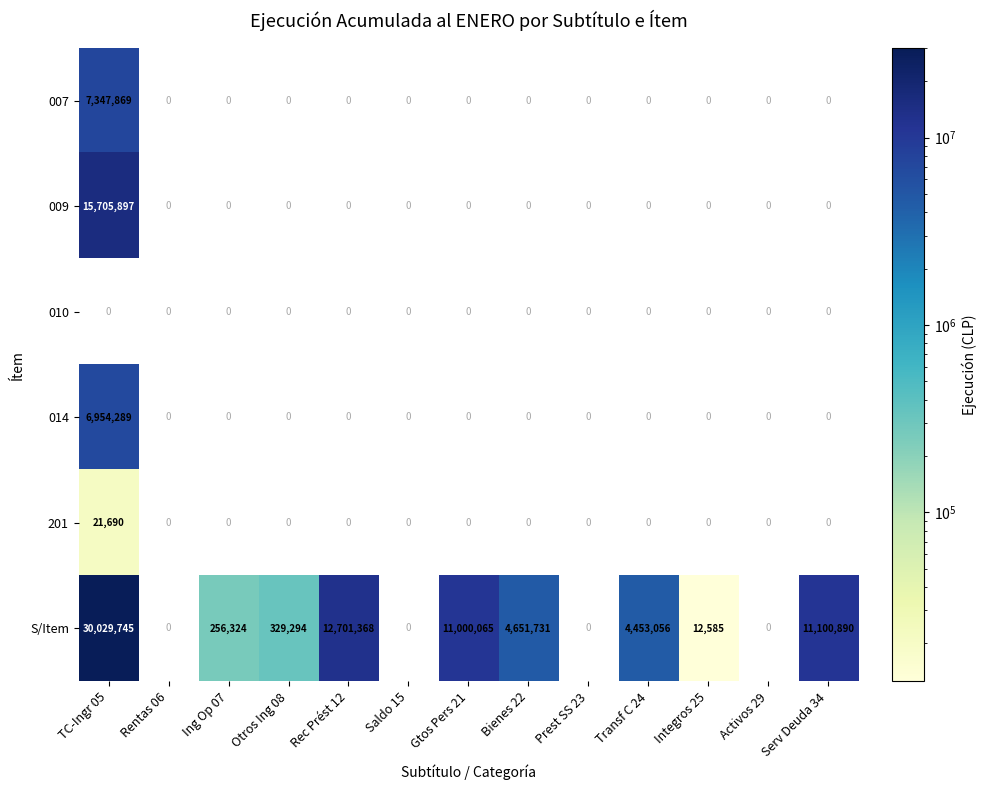

What is the average value of the 009 series?

1208146